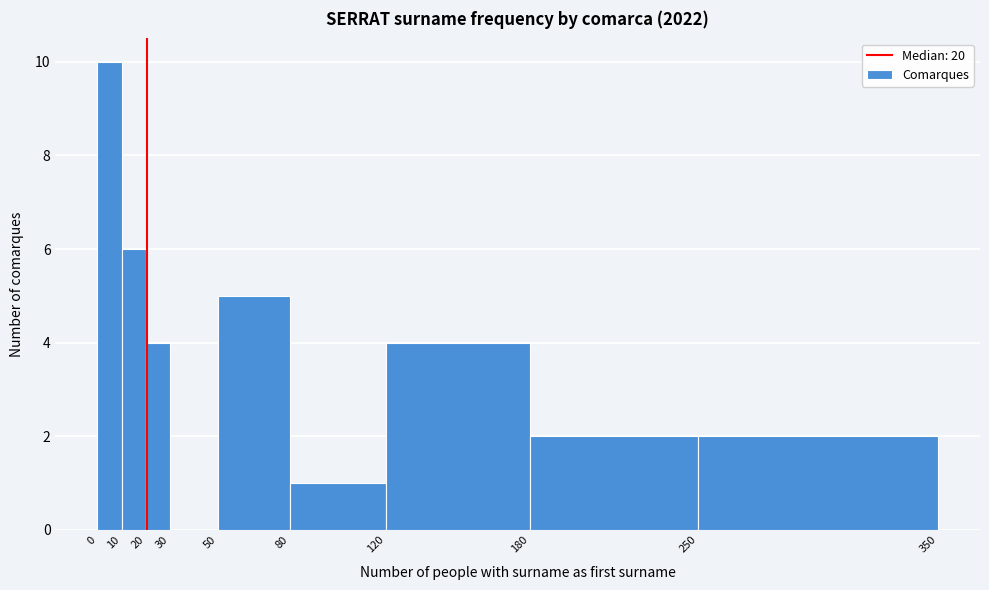

Reading left to right, list every bar in this chart as the range it spans on the x-axis followed by its height. The values are not printed on the chart, so give them approximately, as read against the axis.

0 to 10: 10
10 to 20: 6
20 to 30: 4
30 to 50: 0
50 to 80: 5
80 to 120: 1
120 to 180: 4
180 to 250: 2
250 to 350: 2